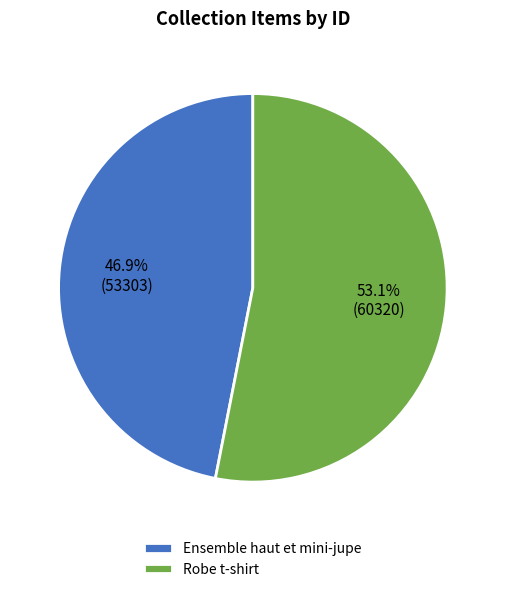

To the nearest percent, what portion does Robe t-shirt represent?

53%